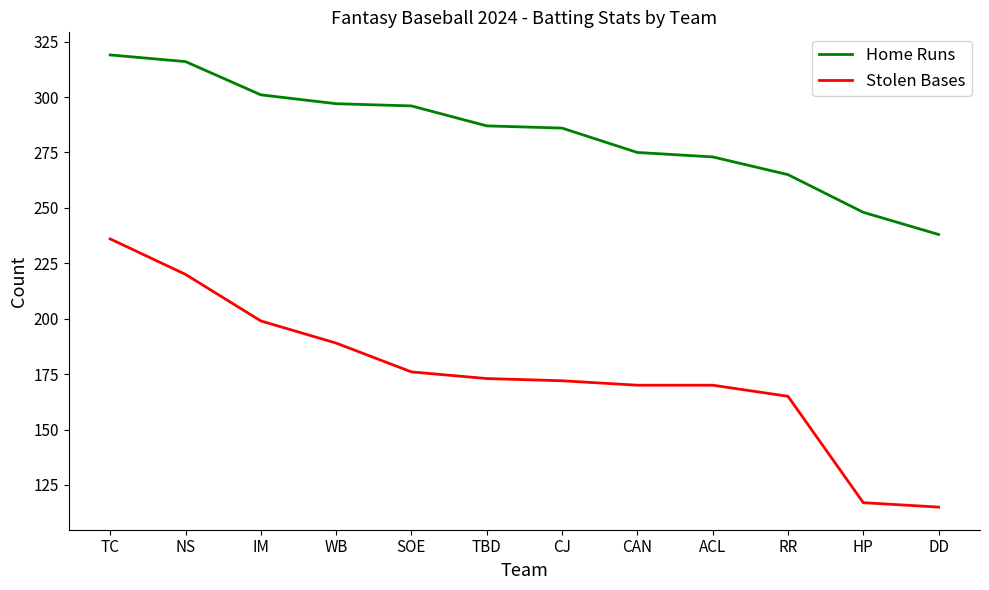

What is the total value across all series at CAN?

445